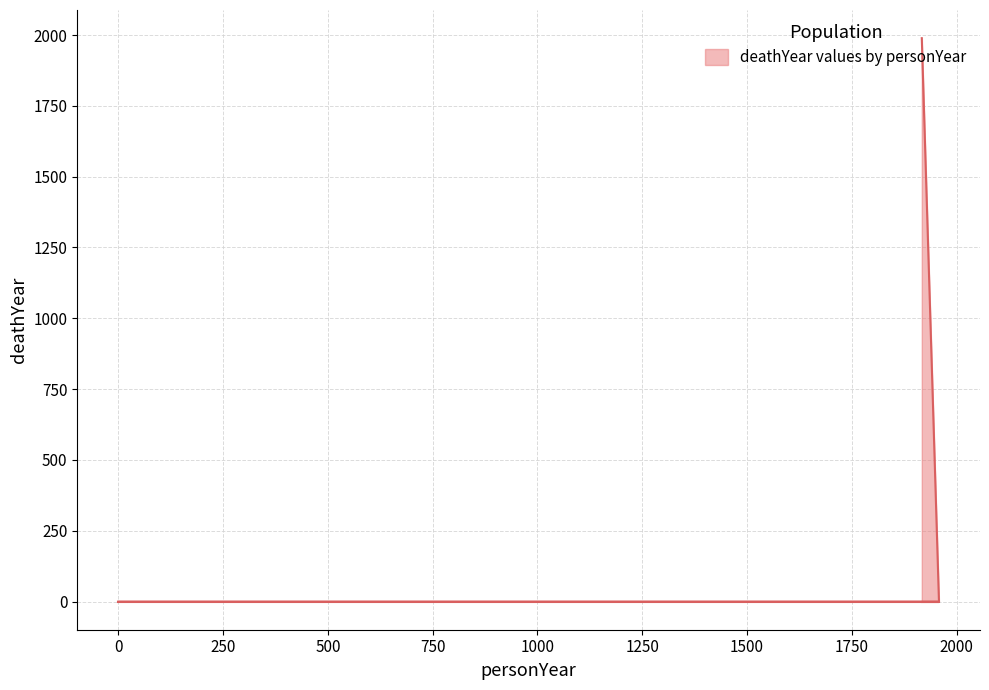

The chart shows a value of 0 at 1958. True or false?

True